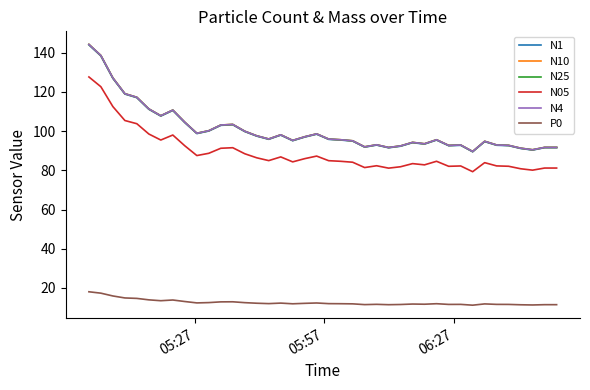

True or false: N25 and P0 cross at least once.

False